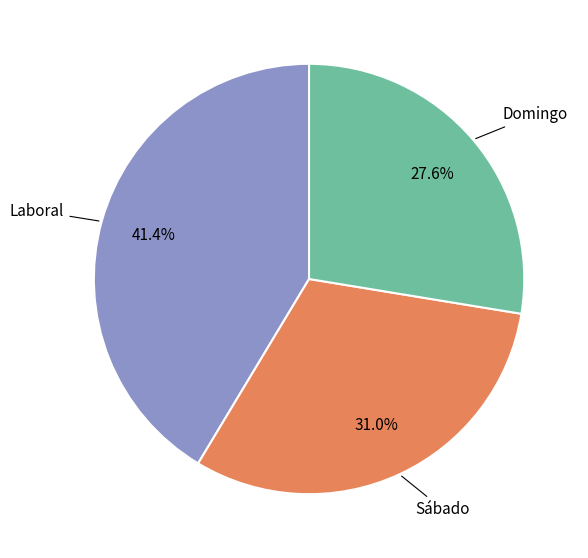

What is the smallest slice in the pie chart?

Domingo